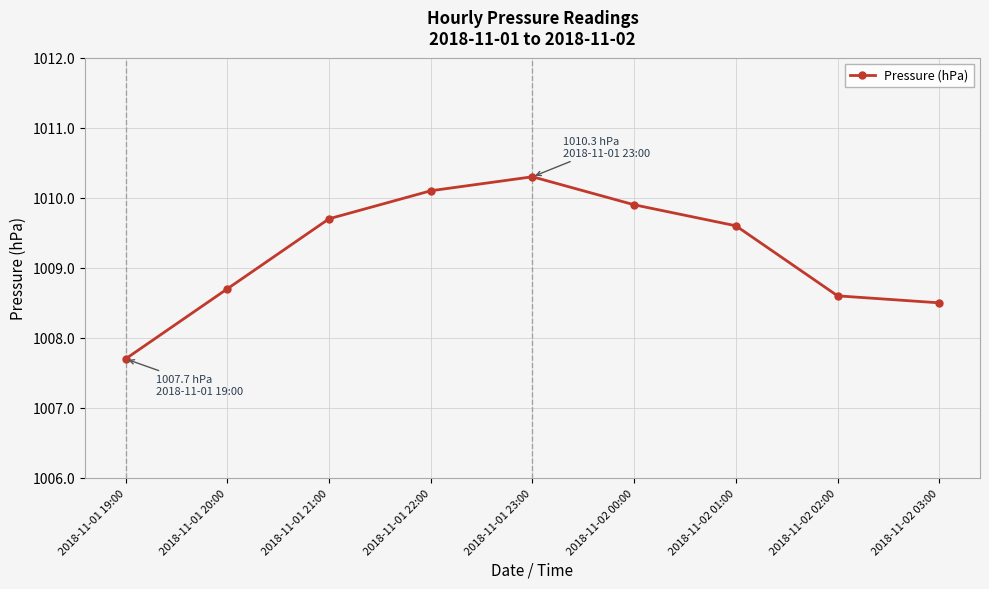

Where does the data first go above 1009?

2018-11-01 21:00